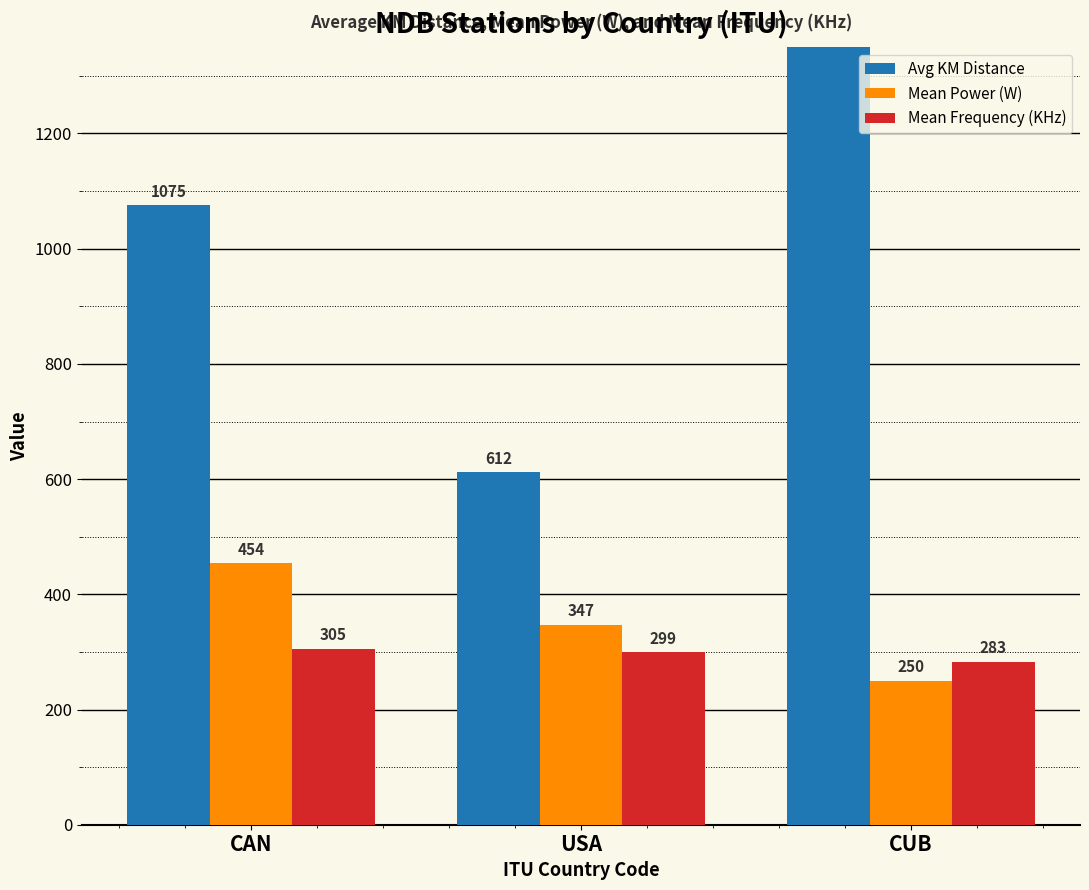

At which label is Mean Frequency (KHz) closest to 294?

USA